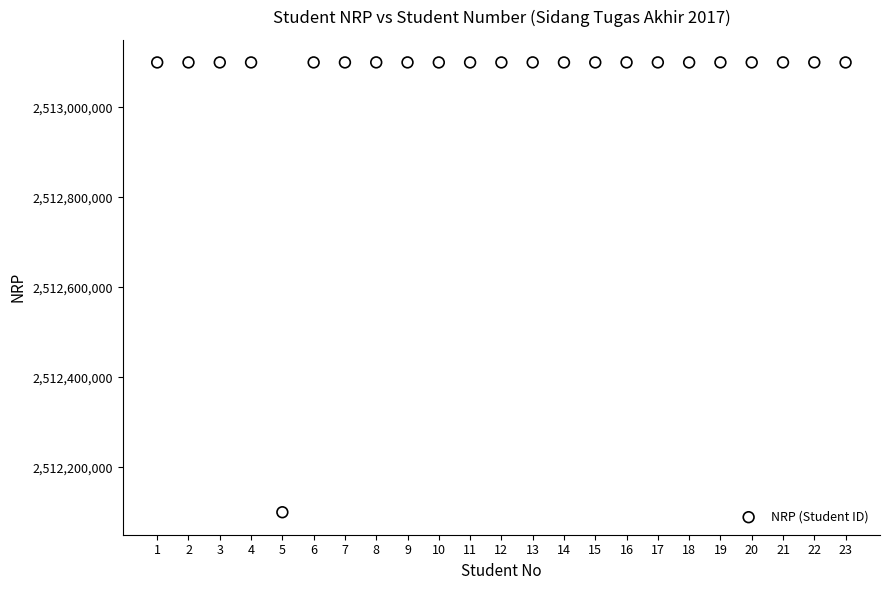

What is the range of X values (max minus min)?

22